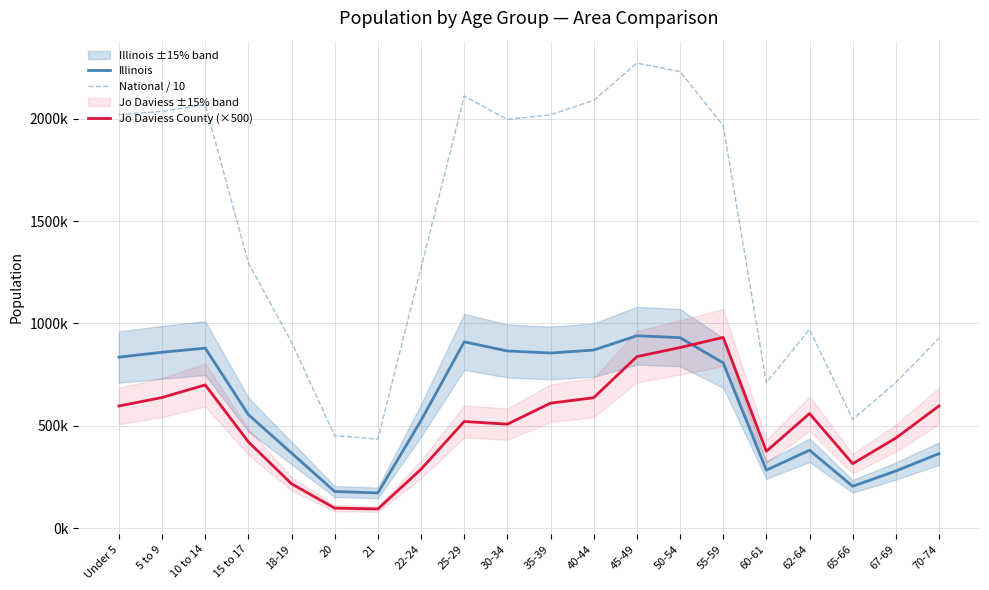

Reading right to left, extract all data points from this chart.

Illinois: 364475.0	279790.0	205270.0	381249.0	284180.0	807778.0	930785.0	940094.0	870100.0	855790.0	865684.0	910273.0	526556.0	172795.0	179613.0	367343.0	554749.0	879448.0	859405.0	835577.0
National / 10: 927816.6	711536.1	531990.2	970419.7	711372.7	1966480.5	2229812.5	2270859.1	2089096.4	2017964.2	1996209.9	2110184.9	1271257.6	435429.4	451912.9	908608.9	1295425.4	2067719.4	2034865.7	2020136.2
Jo Daviess County (×500): 597500.0	440500.0	315500.0	560000.0	376000.0	932000.0	882500.0	838000.0	637500.0	611000.0	508500.0	521500.0	288500.0	94500.0	98500.0	217000.0	422000.0	700000.0	638500.0	597000.0